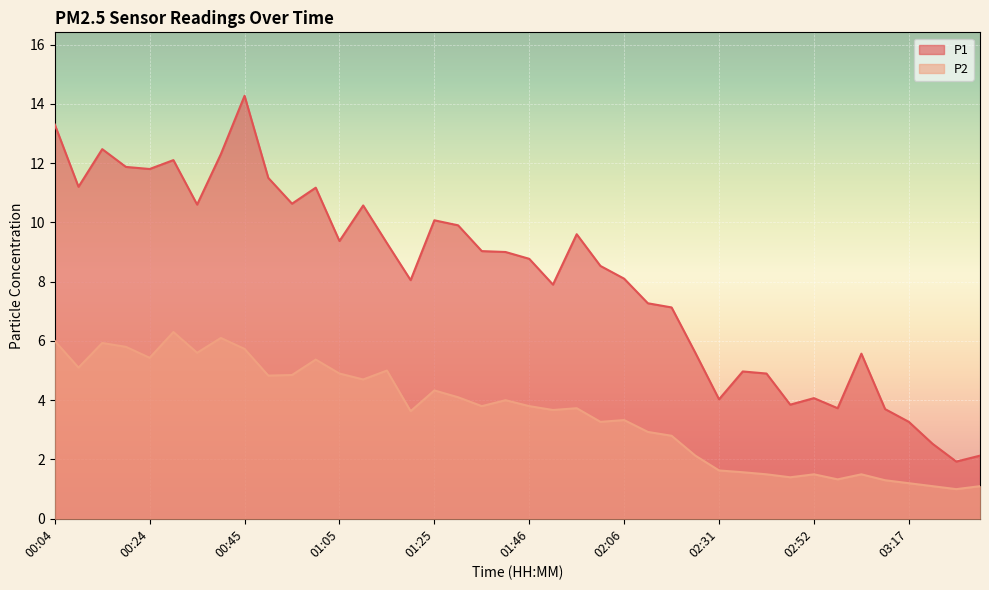

List the series in order of their peak value, lowest first.

P2, P1